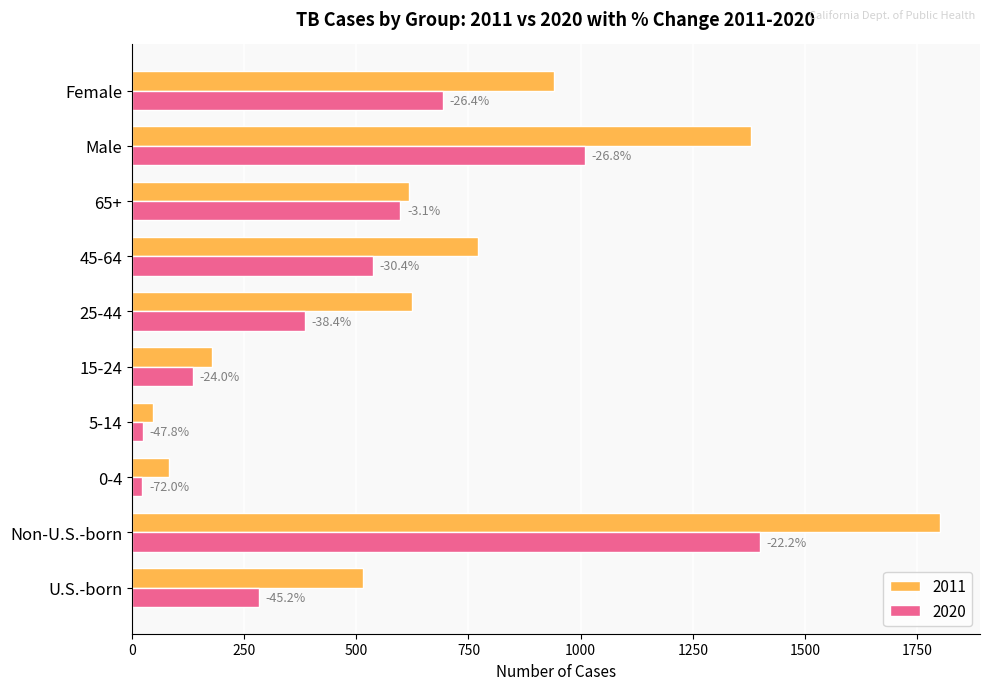

At which category is the sum across all series the highest?

Non-U.S.-born